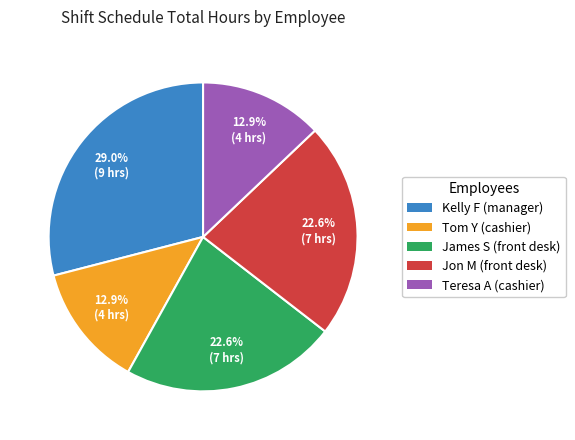

To the nearest percent, what is the difference between the largest and smallest slice percentages?

16%